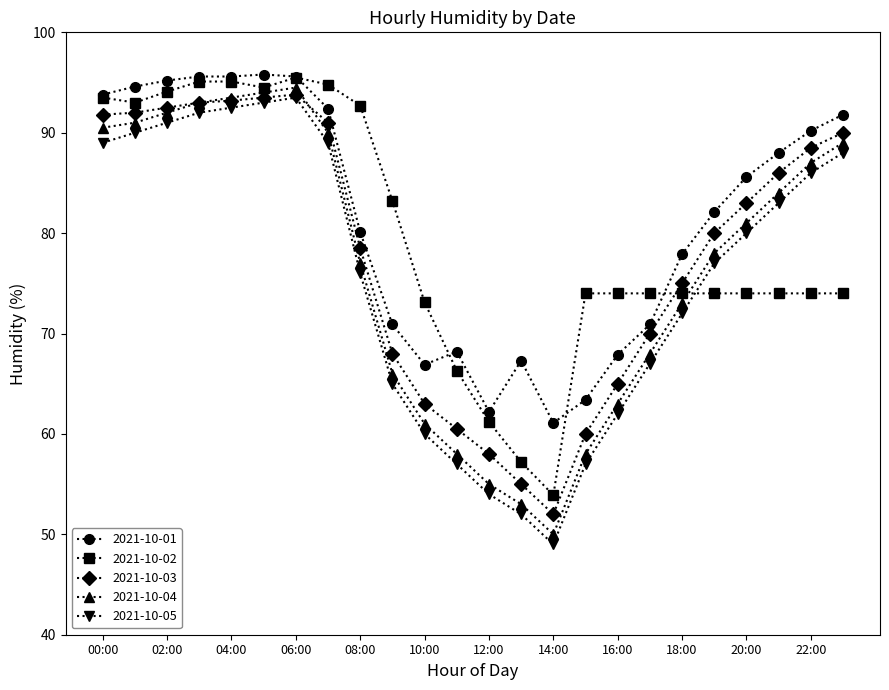

What is the greatest value displayed?

95.8